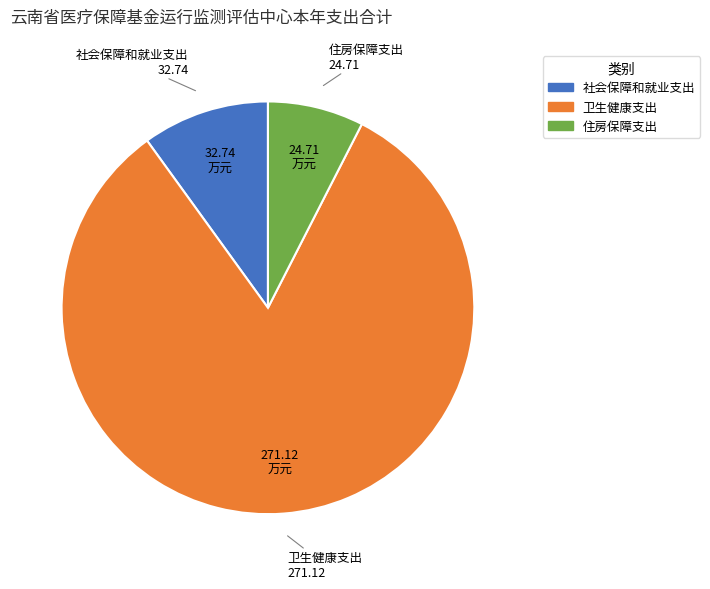

Rank the categories by value from lowest to highest.

住房保障支出, 社会保障和就业支出, 卫生健康支出